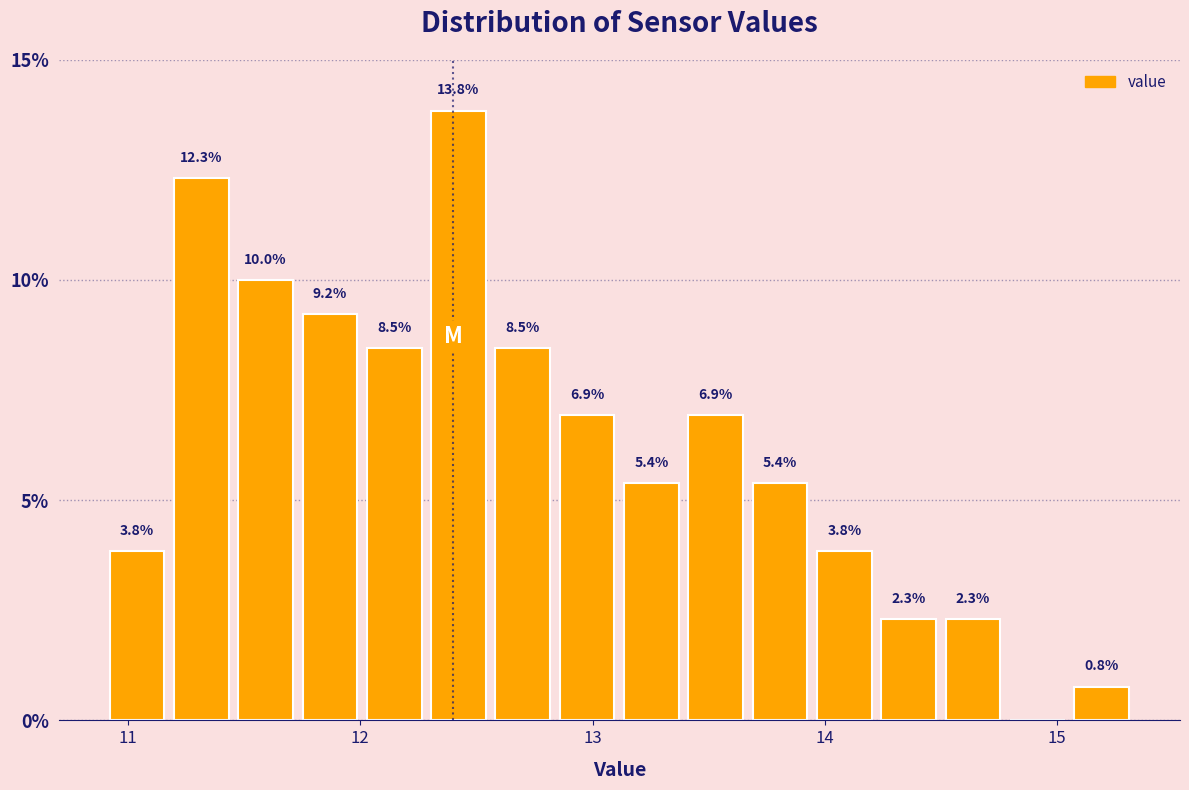

Around what value on the x-axis is the tallest bar? Give the approximate position of its centre, as read against the axis.

12.4